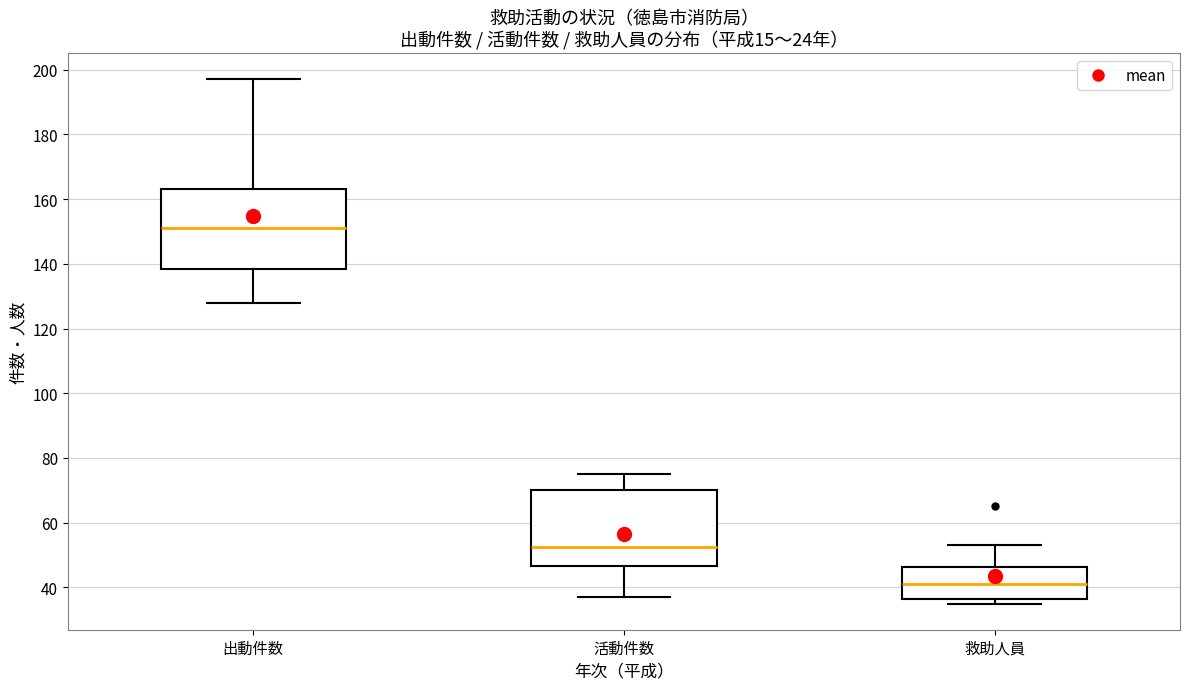

Reading left to right, transcribe this box plot: for each box, give where its median line is, the range the box spans, and where its two whiskers end, as read against the y-axis. The values are not printed on the chart, so give them approximately, as read against the axis.

出動件数: median 152, box 138 to 164, whiskers 128 to 198
活動件数: median 52, box 46 to 70, whiskers 38 to 76
救助人員: median 42, box 36 to 46, whiskers 36 (just below the box's lower edge) to 54